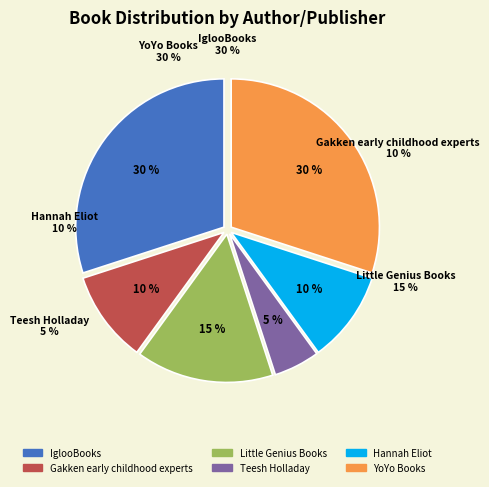

Count the number of slices in the pie.

6